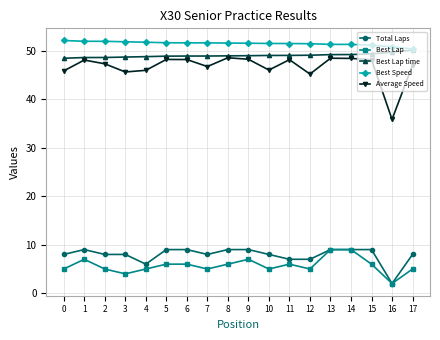

Is it true that Best Lap time equals 48.6 at 3?

True